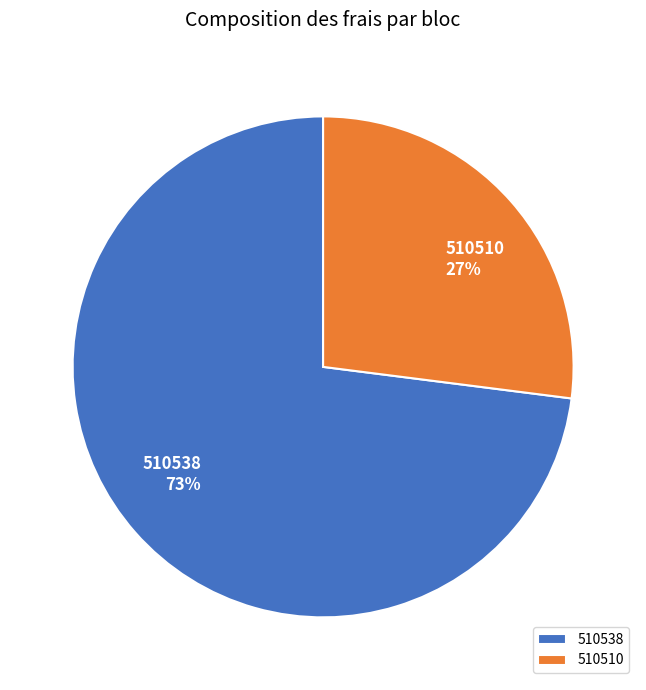

To the nearest percent, what portion does 510510 represent?

27%